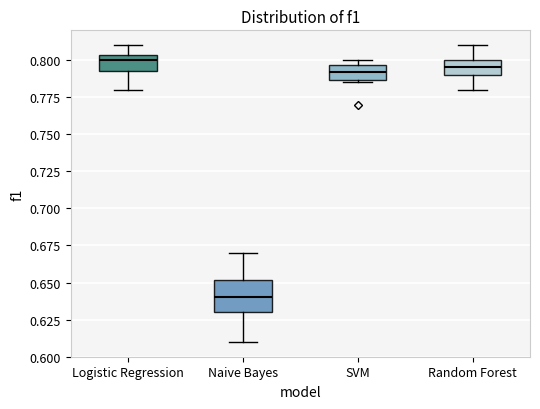

Which box has the highest median line?

Logistic Regression